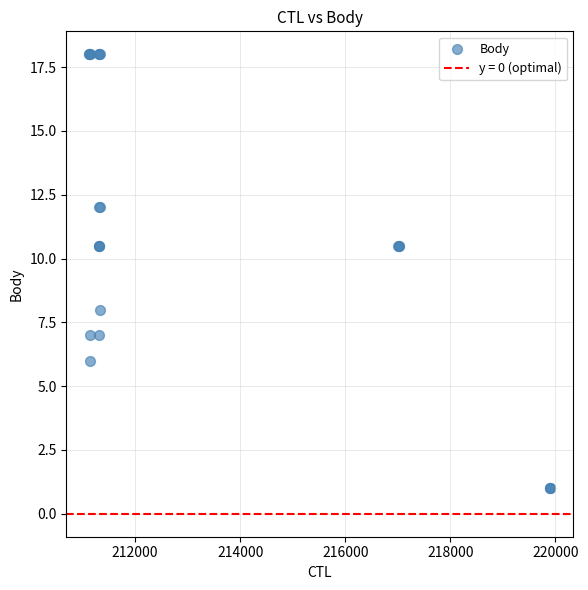

What Y value in the scatter plot is closest to 9?

8.0